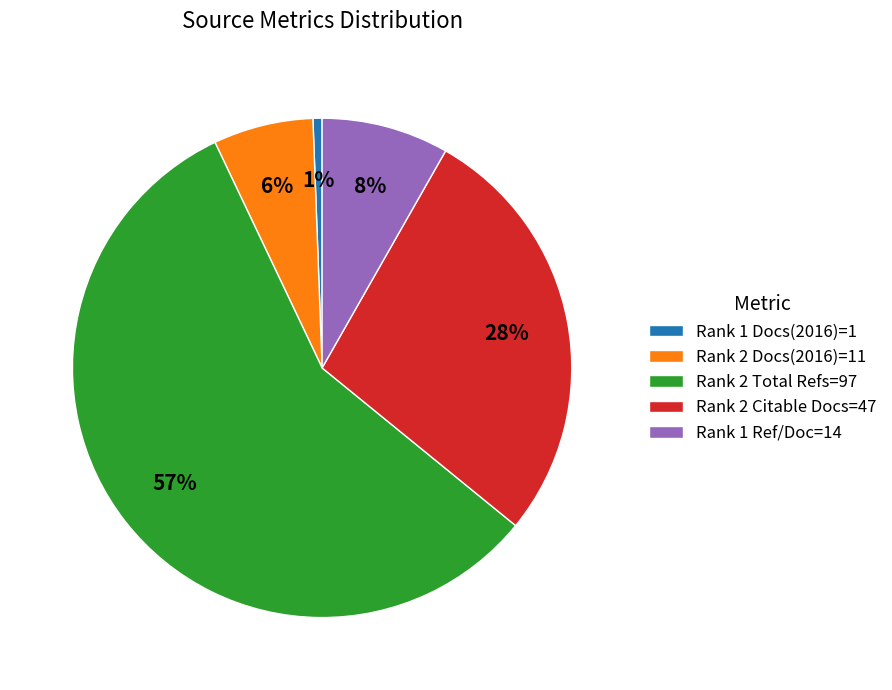

To the nearest percent, what is the difference between the Rank 2 Docs(2016)=11 and Rank 2 Total Refs=97 slice percentages?

51%